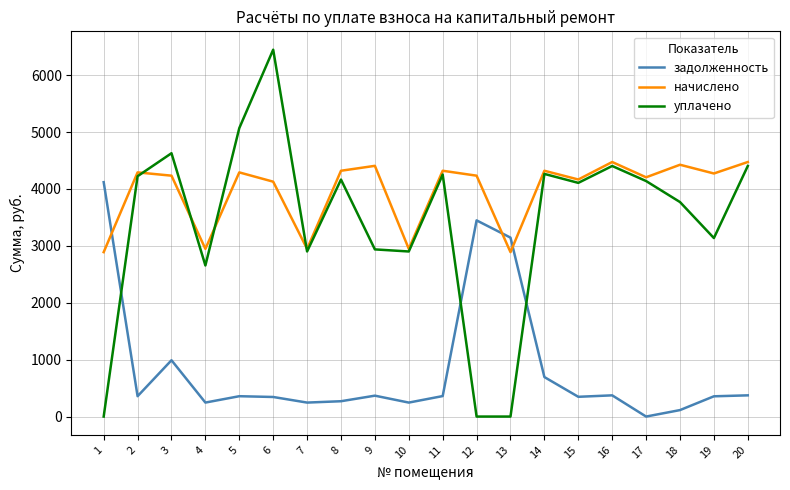

Rank the series by their maximum value, from highest to lowest.

уплачено, начислено, задолженность